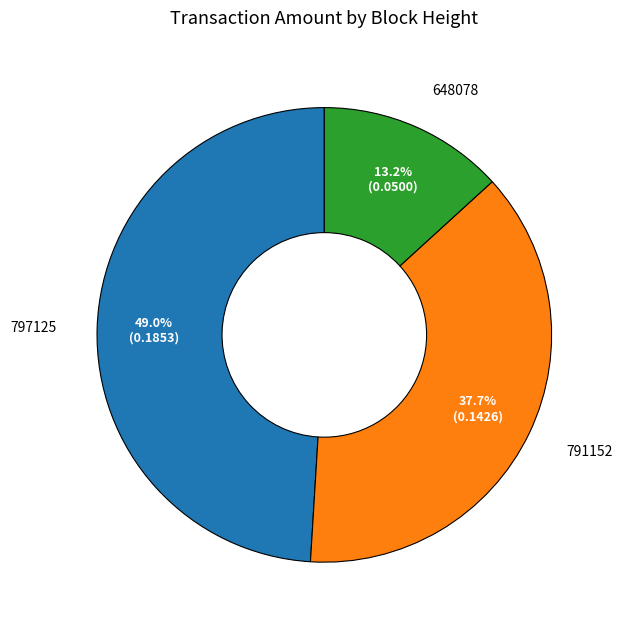

To the nearest percent, what is the average slice percentage?

33%